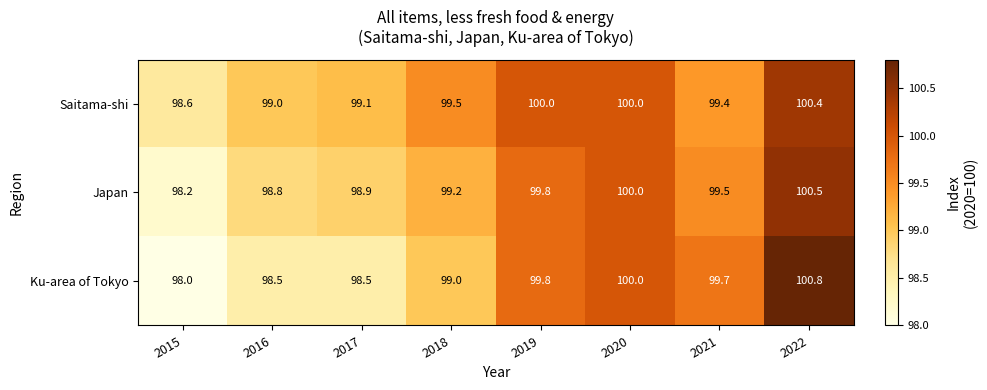

Where is Ku-area of Tokyo nearest to the value 99?

2018